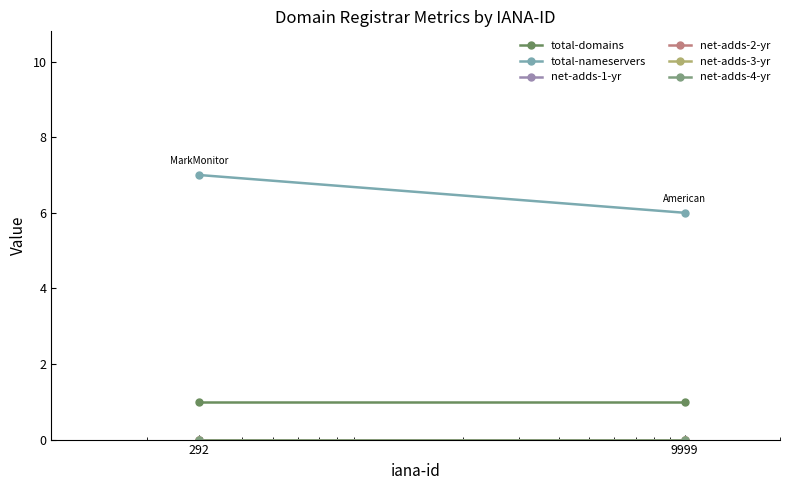

At which label does net-adds-2-yr reach its peak?

292